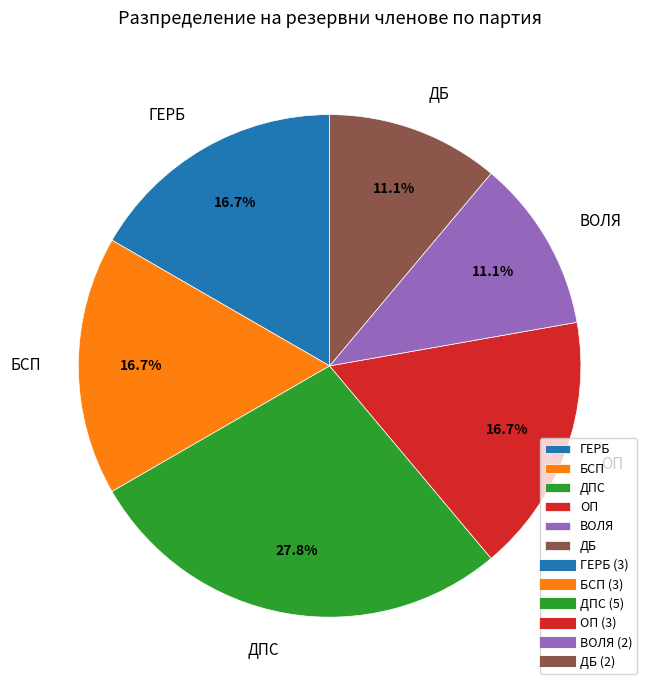

What is the ratio of the value at ДПС to the value at ДБ?

2.5